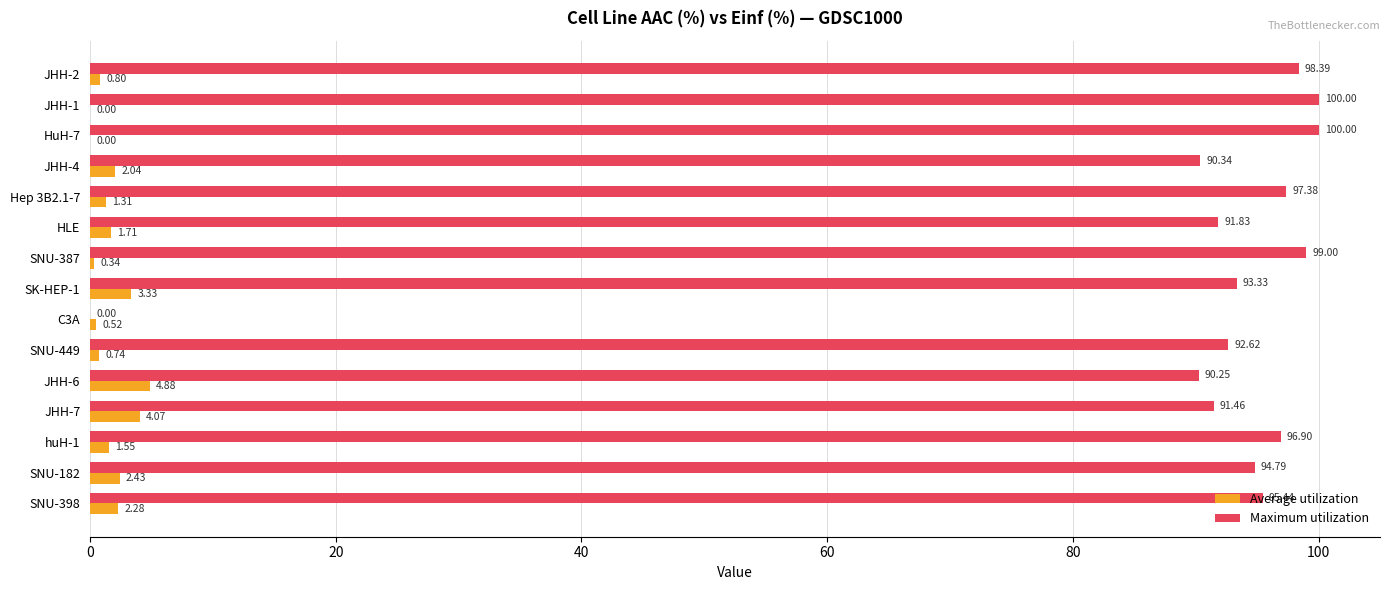

Between JHH-6 and Hep 3B2.1-7, which series saw the biggest shift?

Maximum utilization